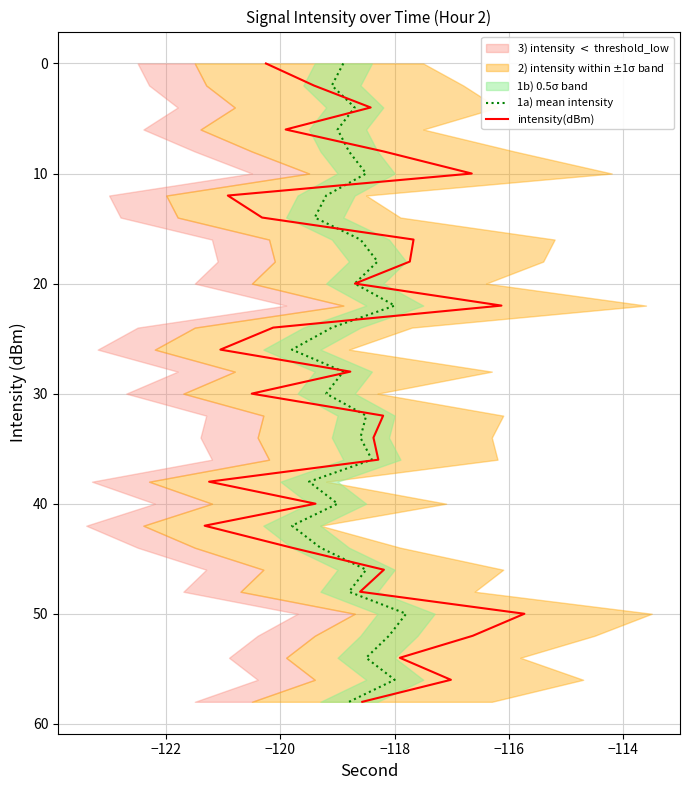

What is the value of the intensity(dBm) point at the 17th from the left?

32